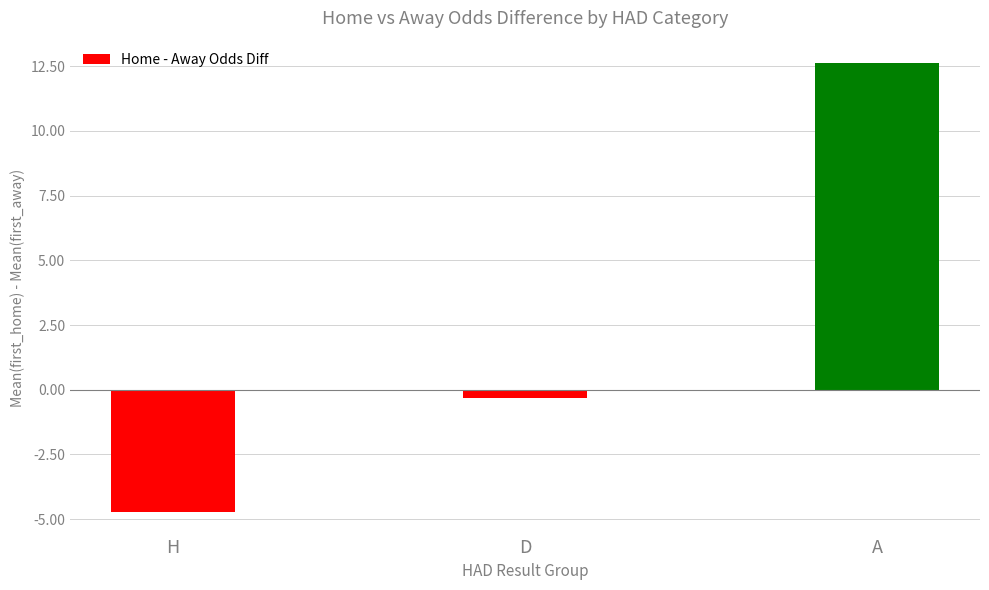

Rank the categories by value from highest to lowest.

A, D, H